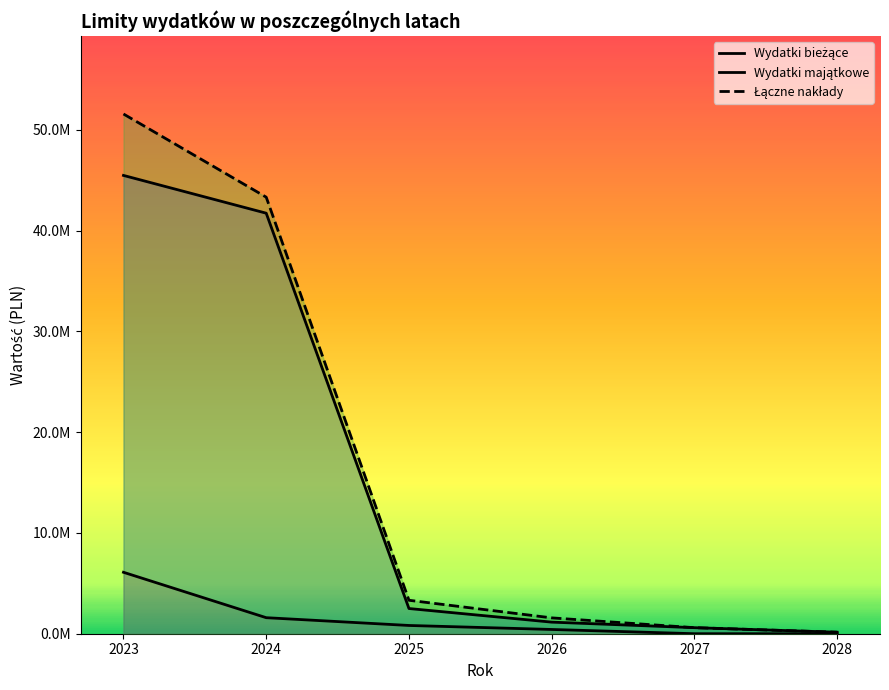

List the series in order of their peak value, highest first.

Łączne nakłady, Wydatki majątkowe, Wydatki bieżące